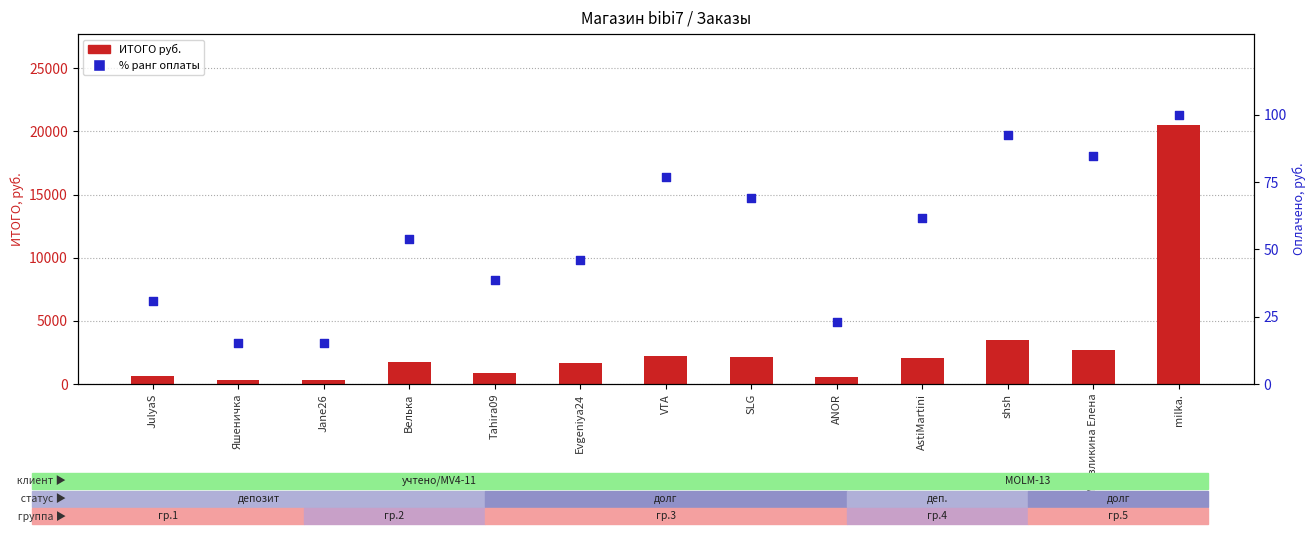

Which series has the largest total across all categories?

ИТОГО руб.